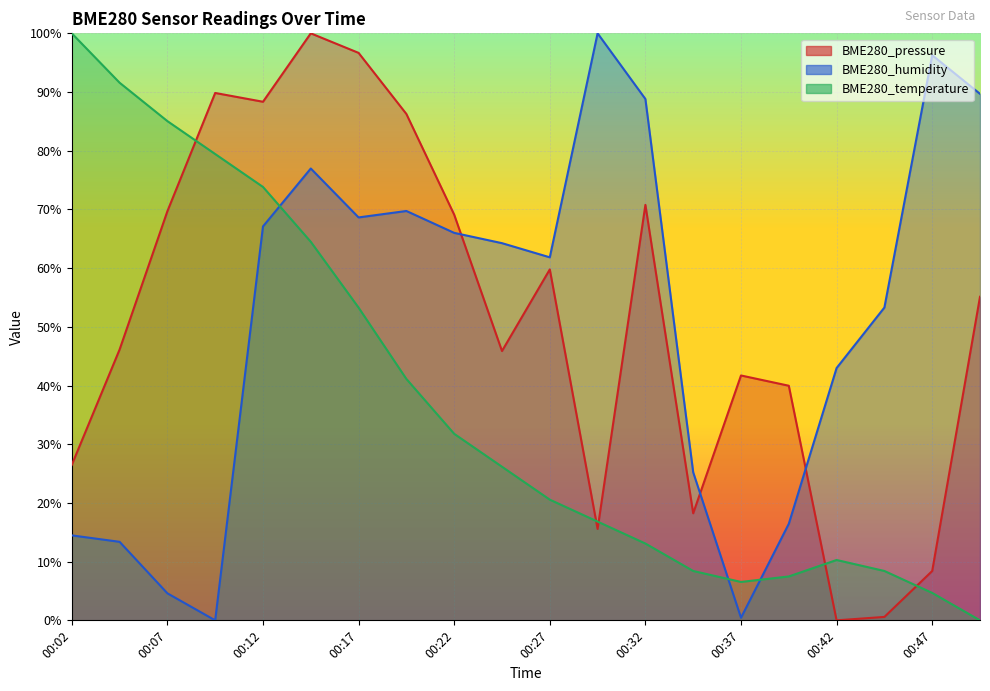

Which series changed the most between 00:07 and 00:49?

BME280_humidity